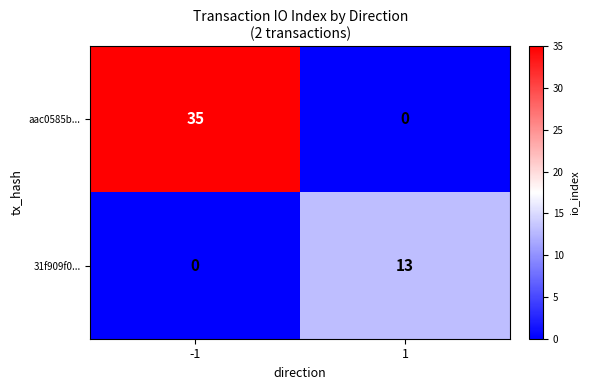

At how many categories does at least one series exceed 21?

1